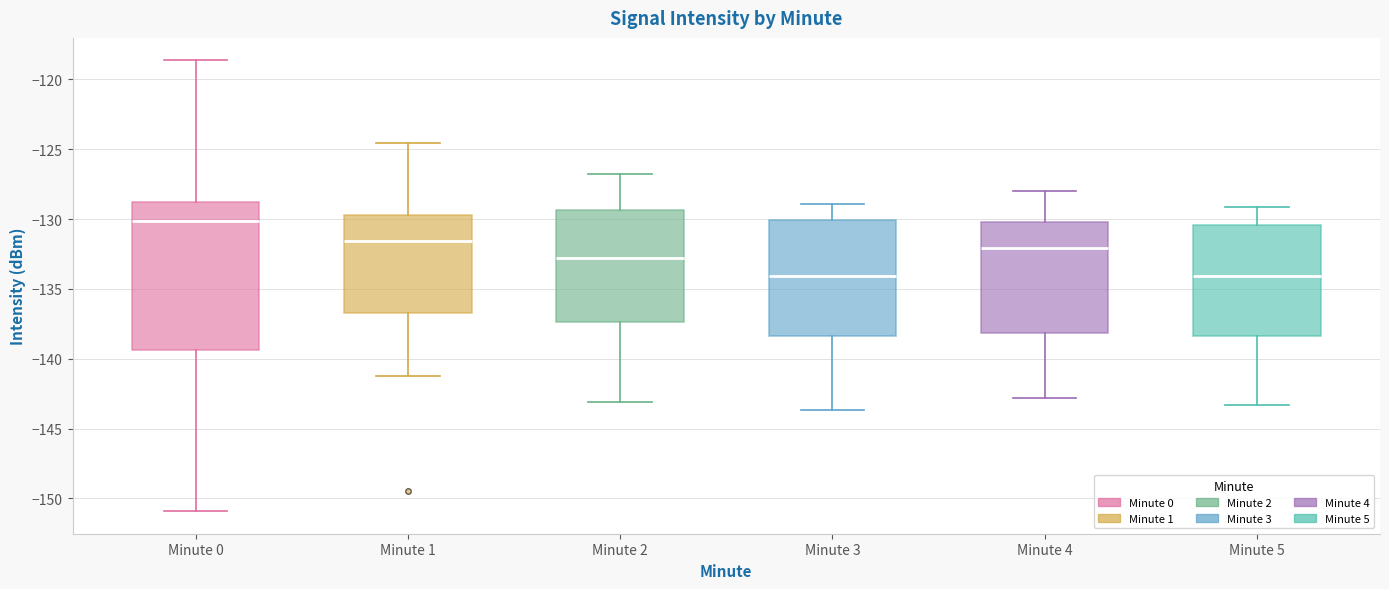

Comparing the boxes themselves (not the whiskers), which one is the tallest?

Minute 0